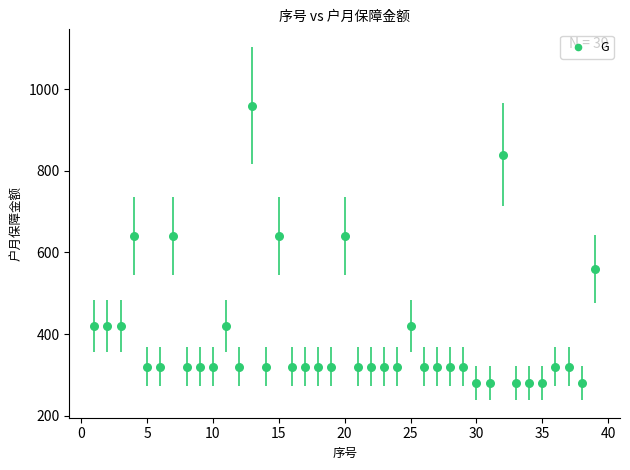

What is the range of X values (max minus min)?

38